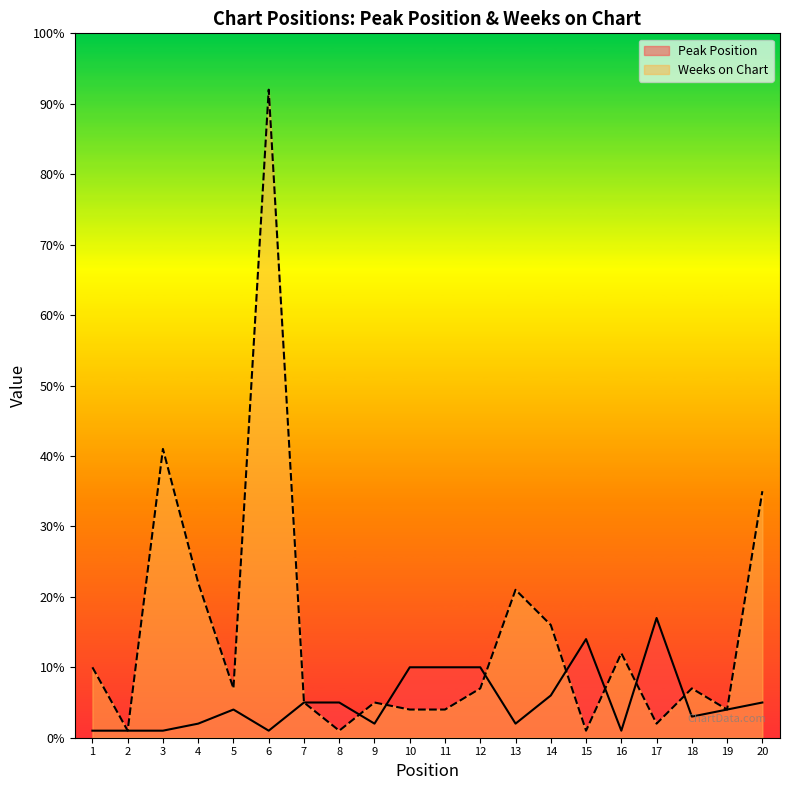

True or false: Weeks on Chart has a value of 41 at 3.

True